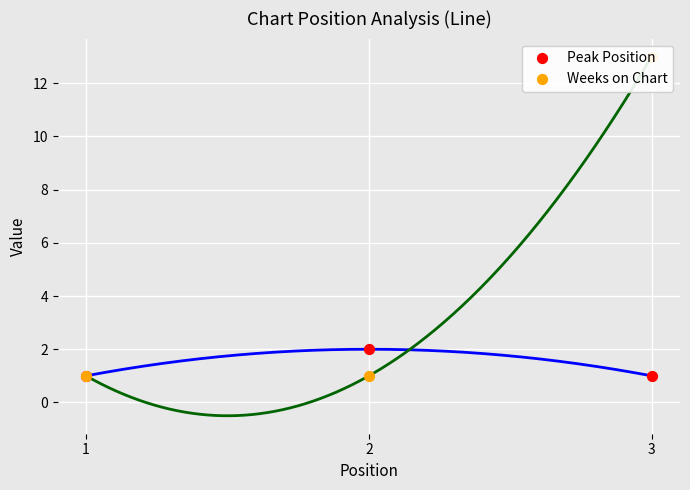

What is the total value across all series at 1?

2